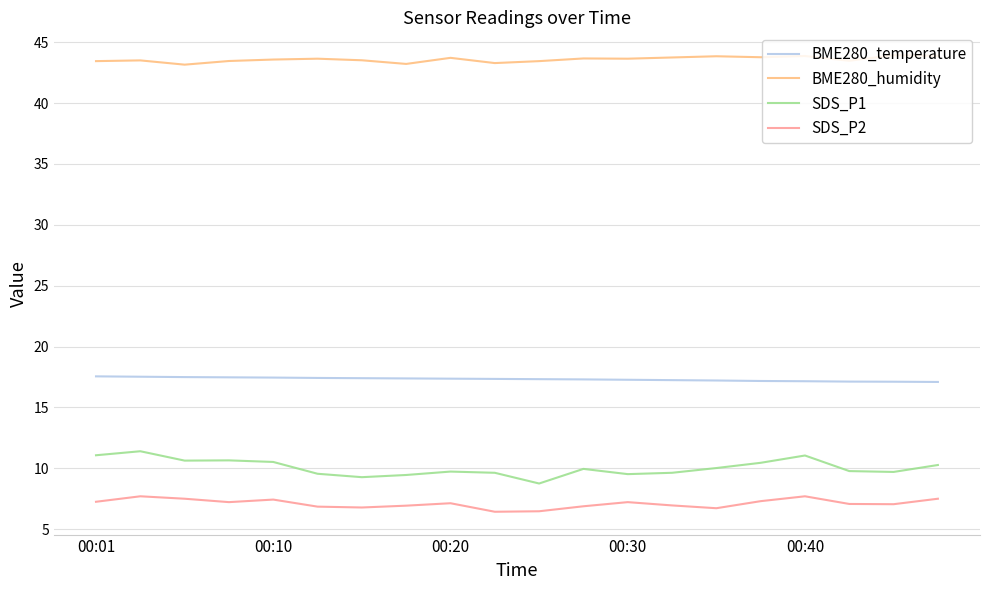

Rank the series by their maximum value, from lowest to highest.

SDS_P2, SDS_P1, BME280_temperature, BME280_humidity